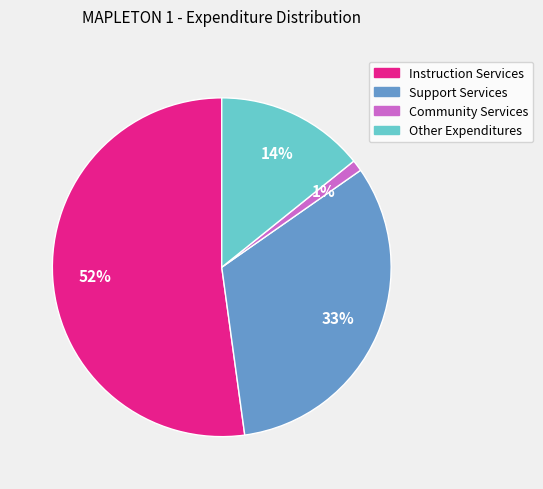

To the nearest percent, what percentage of the pie is Other Expenditures?

14%